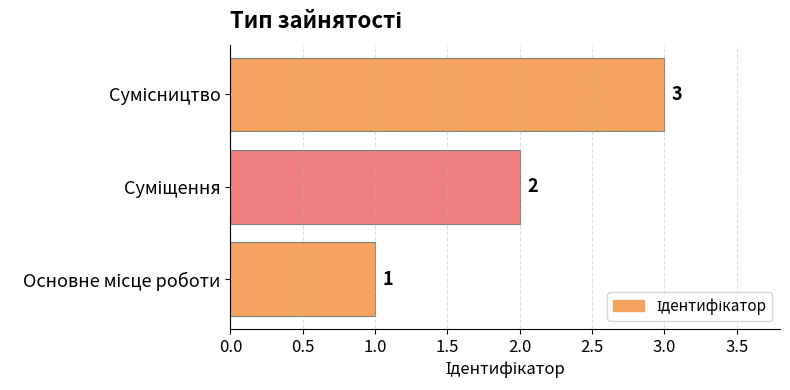

Are the bars horizontal?

Yes